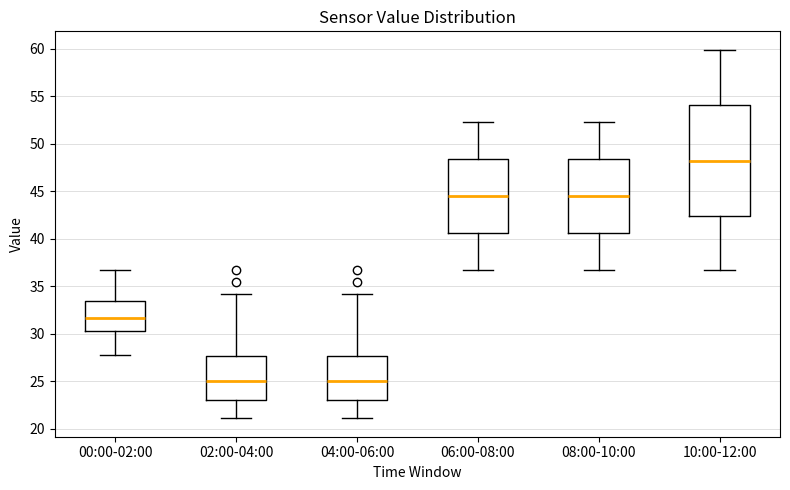

Reading left to right, read every box against the y-axis: the position of its median line, the range the box covers, and the ends of its whiskers. The values are not printed on the chart, so give them approximately, as read against the axis.

00:00-02:00: median 31.5, box 30.5 to 33.5, whiskers 27.5 to 36.5
02:00-04:00: median 25.0, box 23.0 to 27.5, whiskers 21.0 to 34.0
04:00-06:00: median 25.0, box 23.0 to 27.5, whiskers 21.0 to 34.0
06:00-08:00: median 44.5, box 40.5 to 48.5, whiskers 36.5 to 52.5
08:00-10:00: median 44.5, box 40.5 to 48.5, whiskers 36.5 to 52.5
10:00-12:00: median 48.0, box 42.5 to 54.0, whiskers 36.5 to 60.0